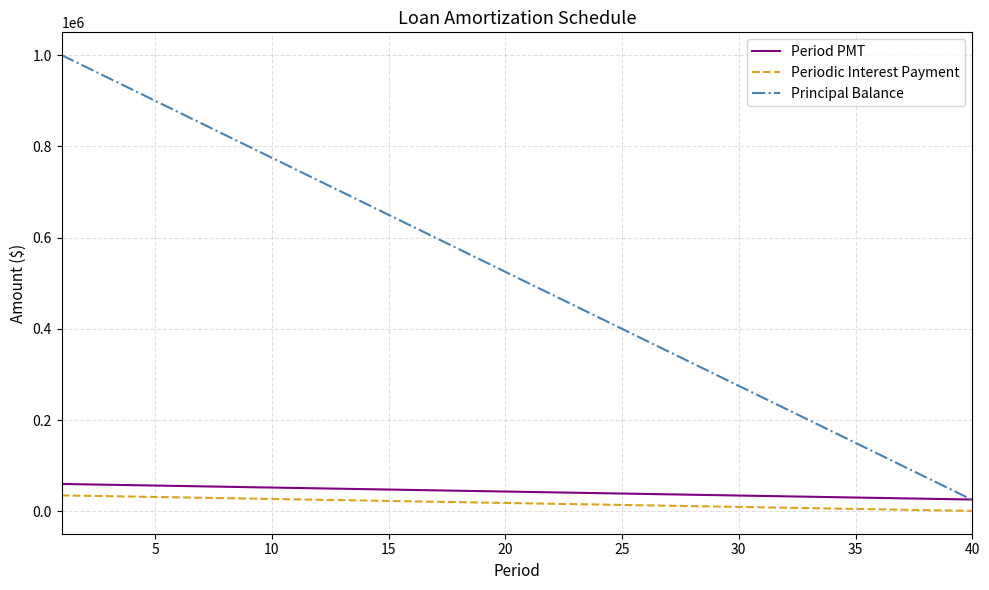

True or false: Periodic Interest Payment and Period PMT intersect in this chart.

False